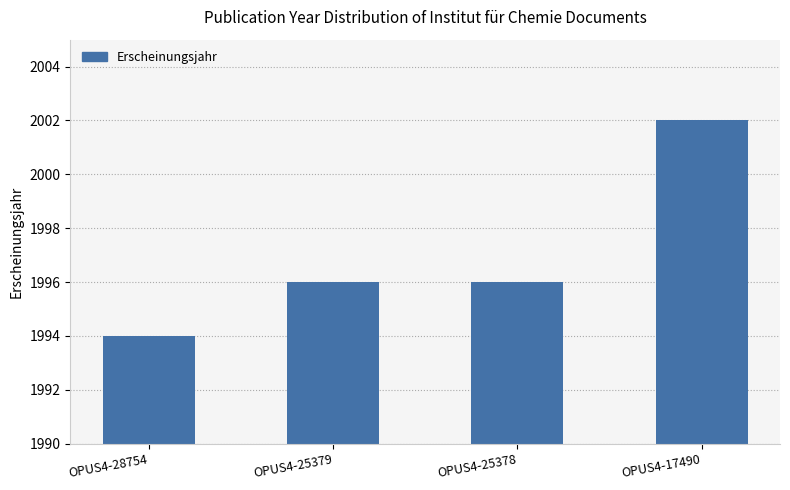

Read the value at OPUS4-25379.

1996